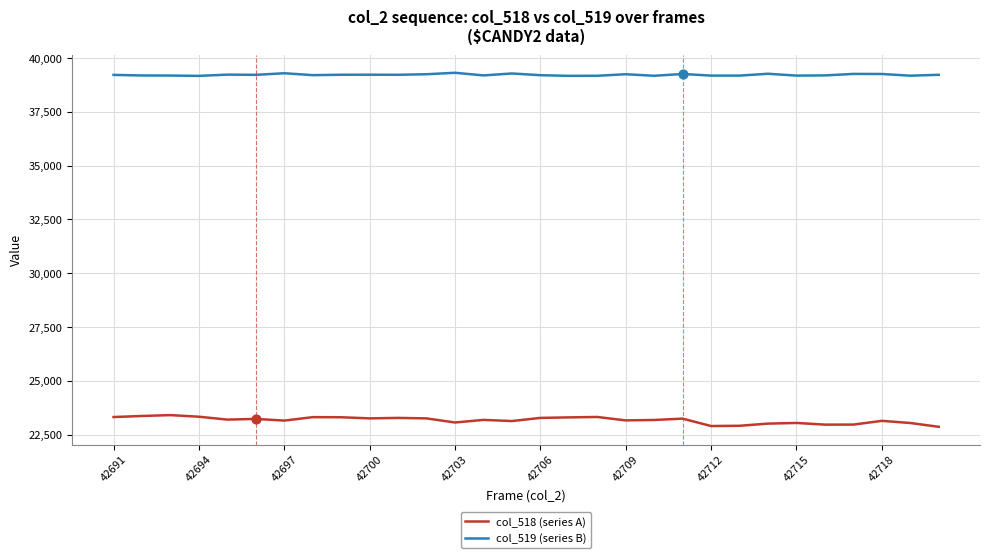

What is the greatest value displayed?

39318